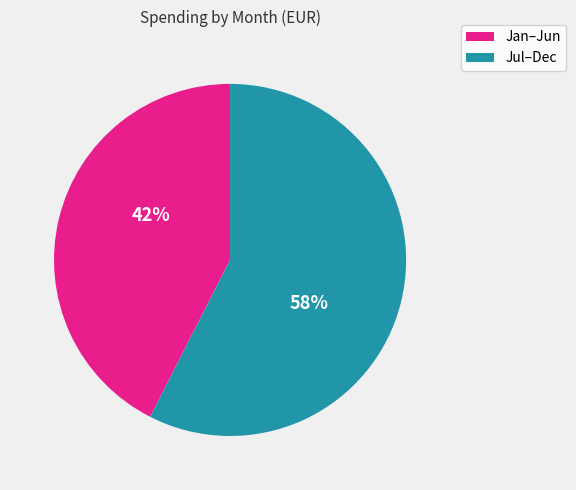

Between Jul–Dec and Jan–Jun, which is larger?

Jul–Dec